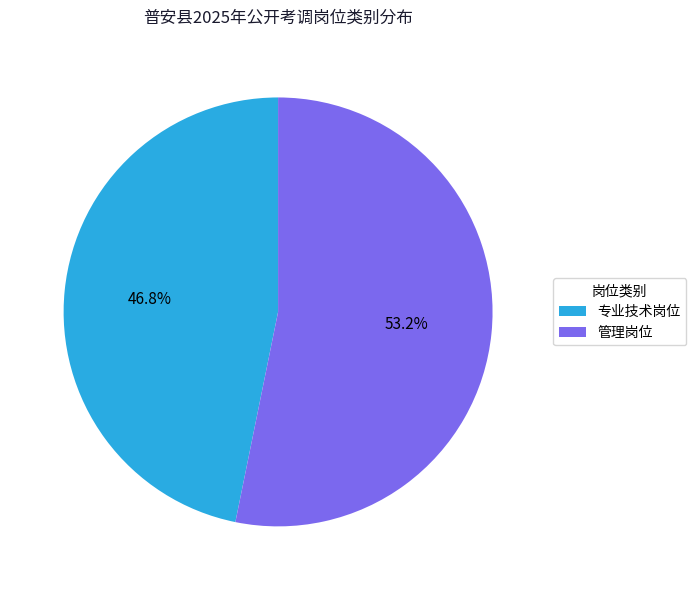

Does any single category account for the majority?

Yes